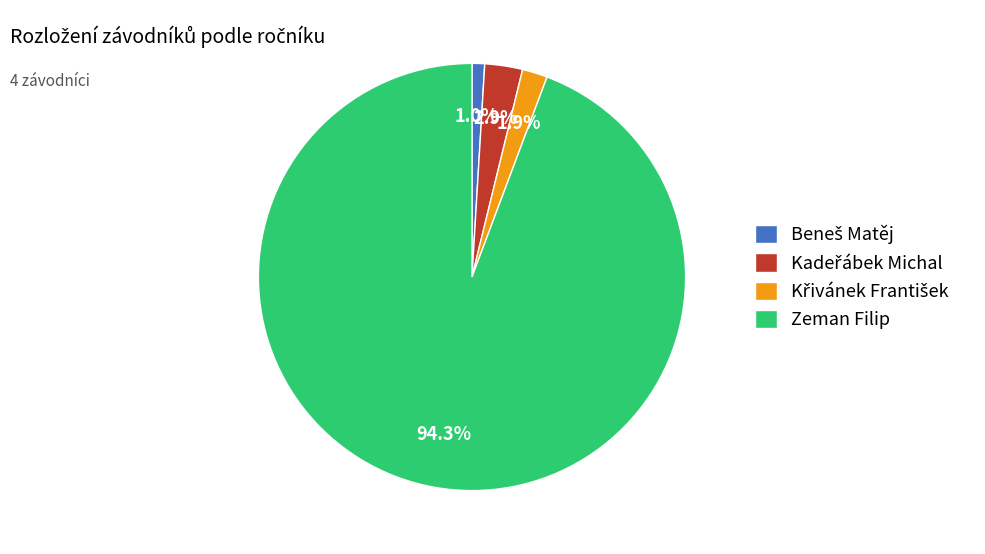

What is the majority slice?

Zeman Filip